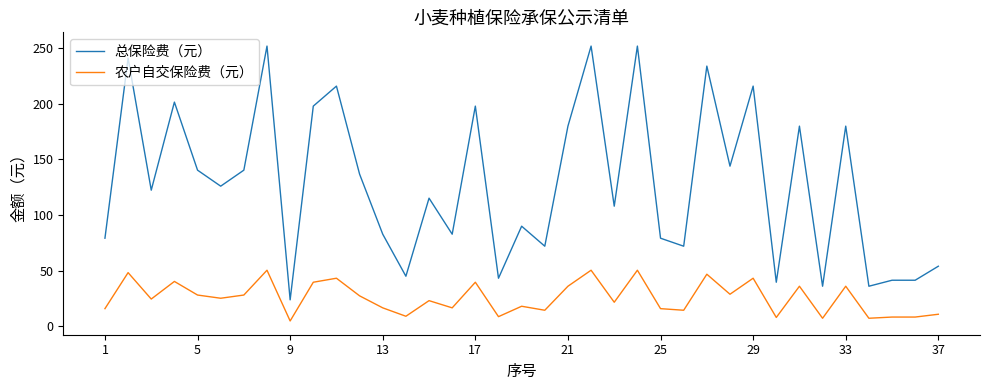

Rank the series by their maximum value, from highest to lowest.

总保险费（元）, 农户自交保险费（元）